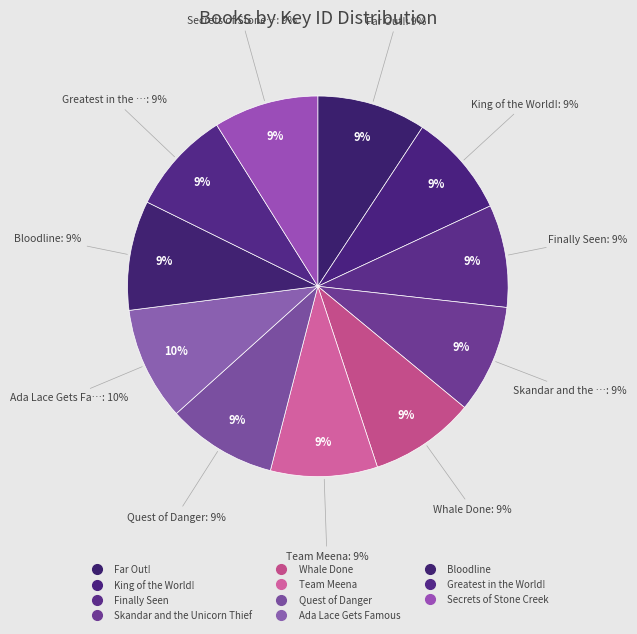

To the nearest percent, what is the difference between the largest and smallest slice percentages?

1%